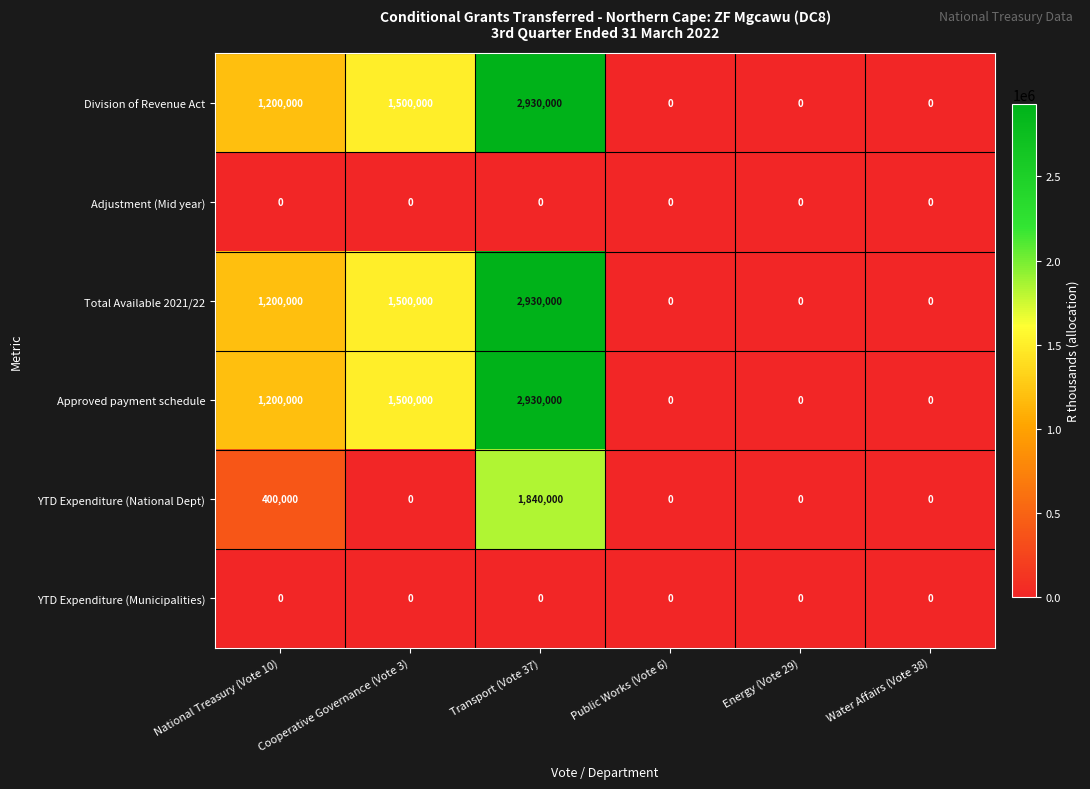

How many distinct data groups are displayed?

6